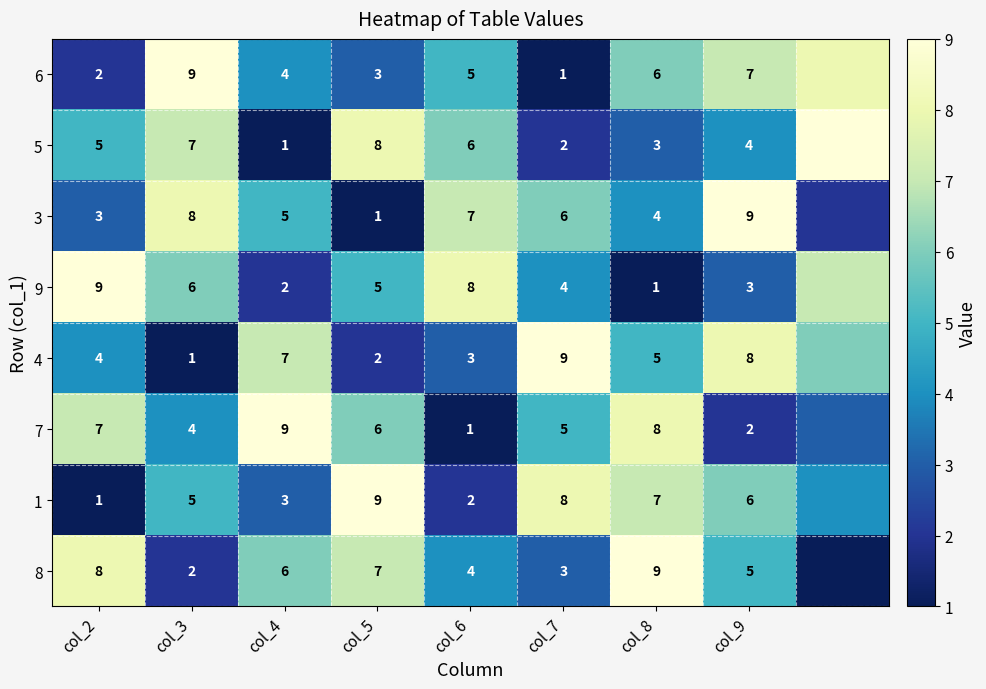

What is the difference between the 7 values at col_7 and col_6?

4